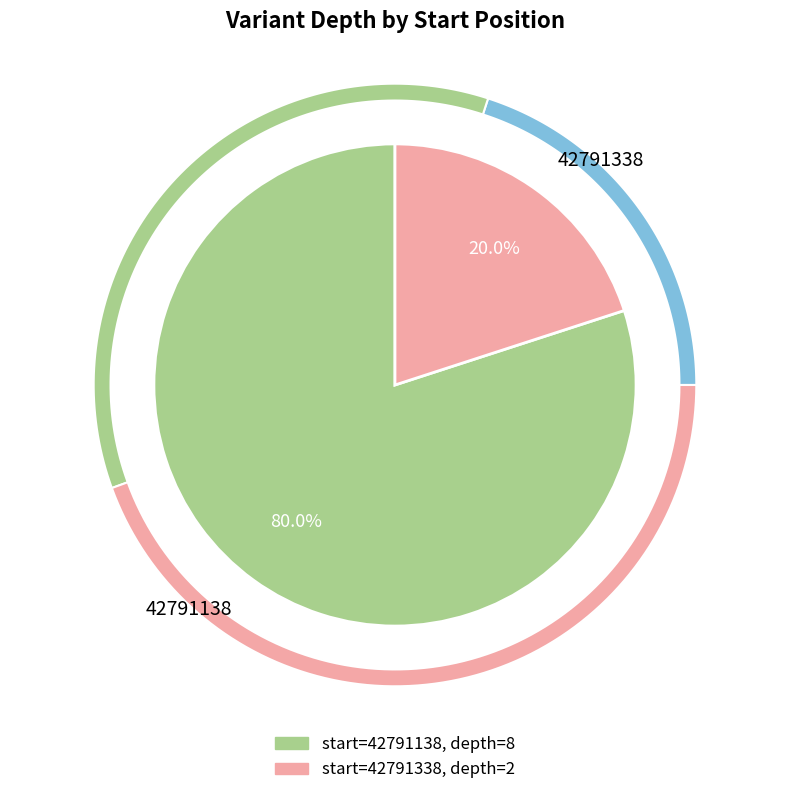

True or false: 42791138 accounts for 80% of the total.

True